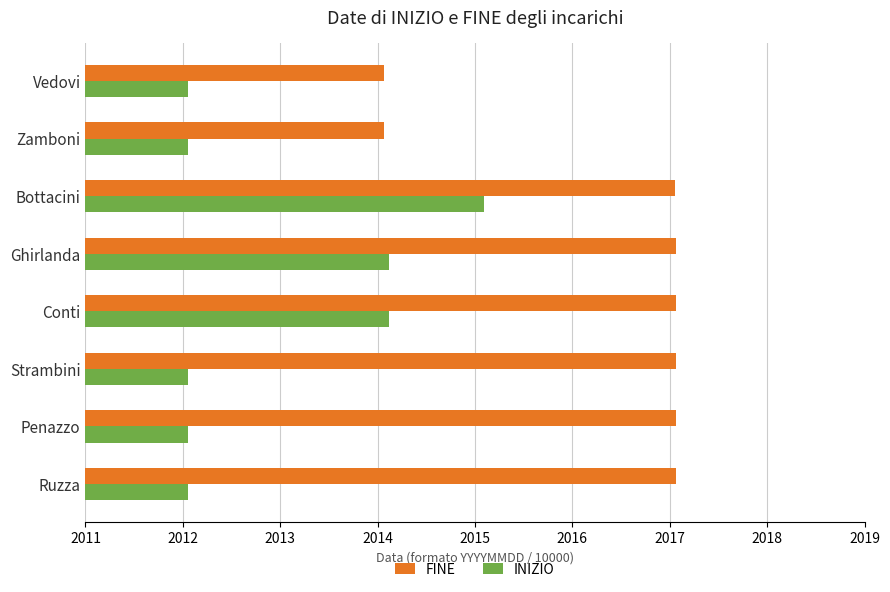

The value of FINE at Vedovi is 553.3. True or false?

False